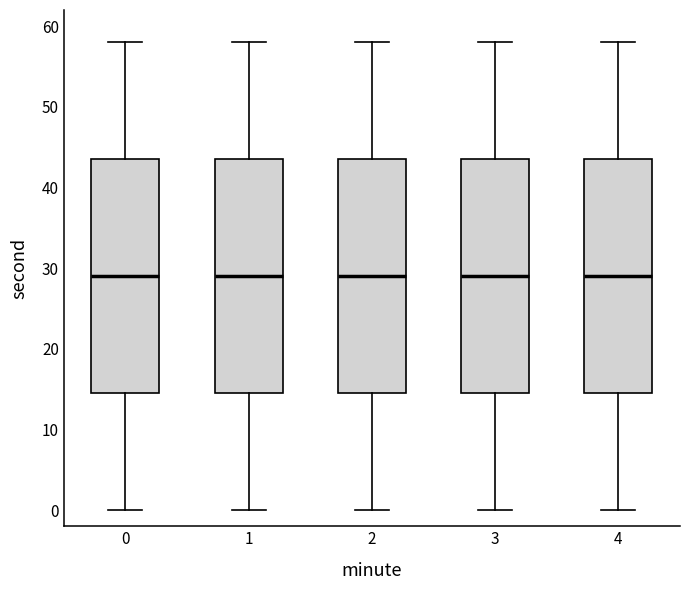

Reading left to right, transcribe this box plot: for each box, give where its median line is, the range the box spans, and where its two whiskers end, as read against the y-axis. The values are not printed on the chart, so give them approximately, as read against the axis.

0: median 29, box 15 to 44, whiskers 0 to 58
1: median 29, box 15 to 44, whiskers 0 to 58
2: median 29, box 15 to 44, whiskers 0 to 58
3: median 29, box 15 to 44, whiskers 0 to 58
4: median 29, box 15 to 44, whiskers 0 to 58